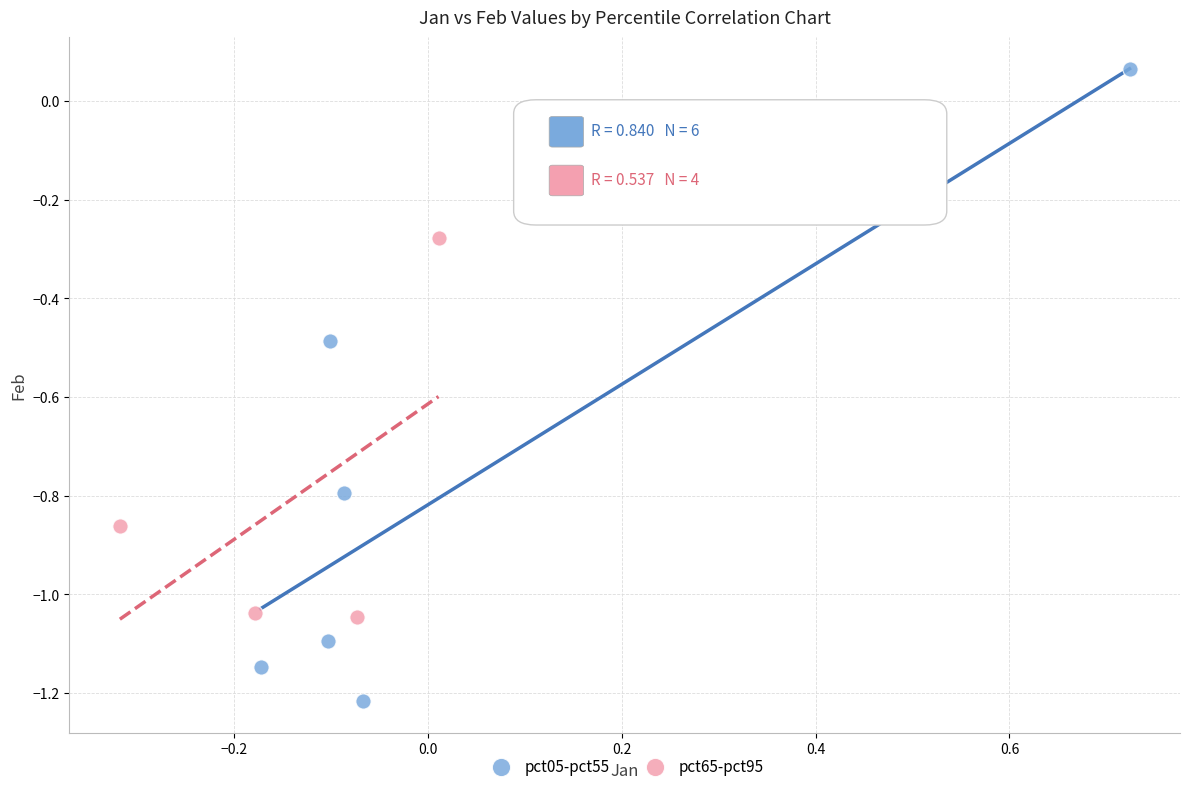

Which series contains the highest Y value?

pct05-pct55